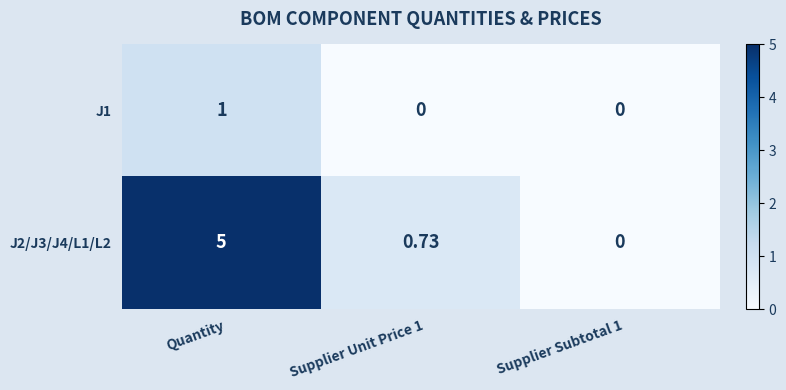

Rank the series by their maximum value, from lowest to highest.

J1, J2/J3/J4/L1/L2